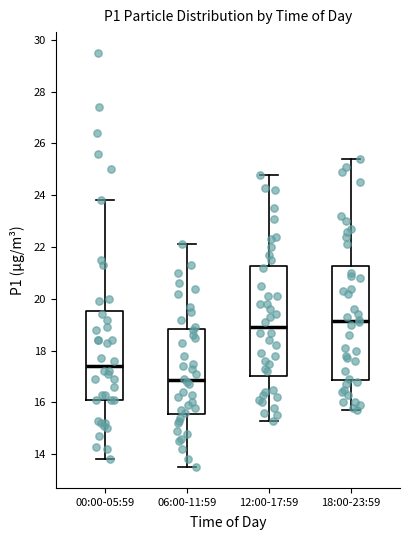

Reading left to right, read every box against the y-axis: the position of its median line, the range the box covers, and the ends of its whiskers. The values are not printed on the chart, so give them approximately, as read against the axis.

00:00-05:59: median 17.4, box 16.2 to 19.6, whiskers 13.8 to 23.8
06:00-11:59: median 16.8, box 15.6 to 18.8, whiskers 13.6 to 22.2
12:00-17:59: median 19.0, box 17.0 to 21.2, whiskers 15.4 to 24.8
18:00-23:59: median 19.2, box 16.8 to 21.2, whiskers 15.8 to 25.4